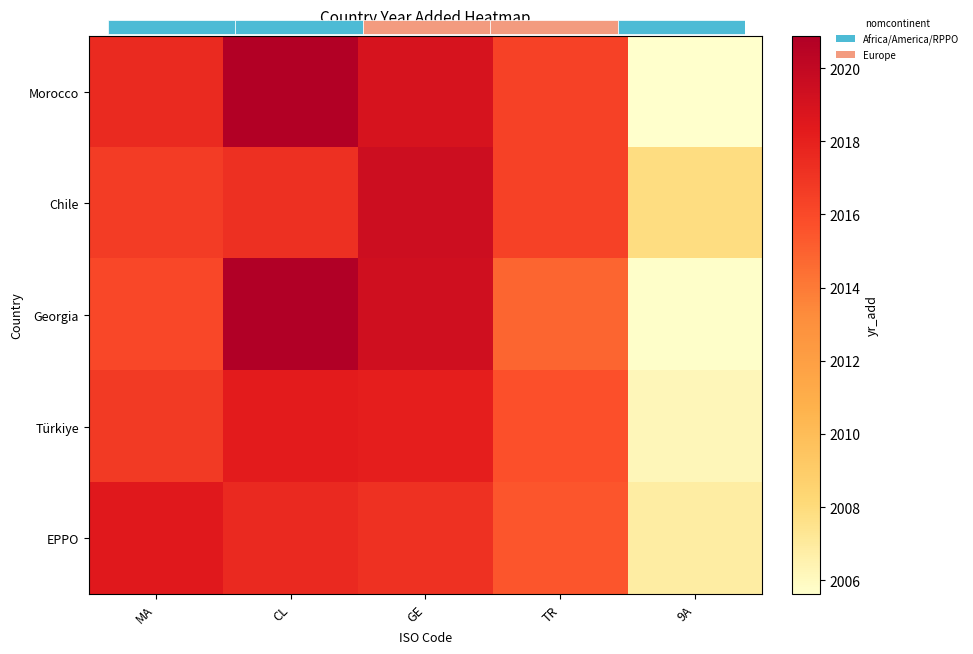

Which series has the largest range (max minus min)?

Morocco